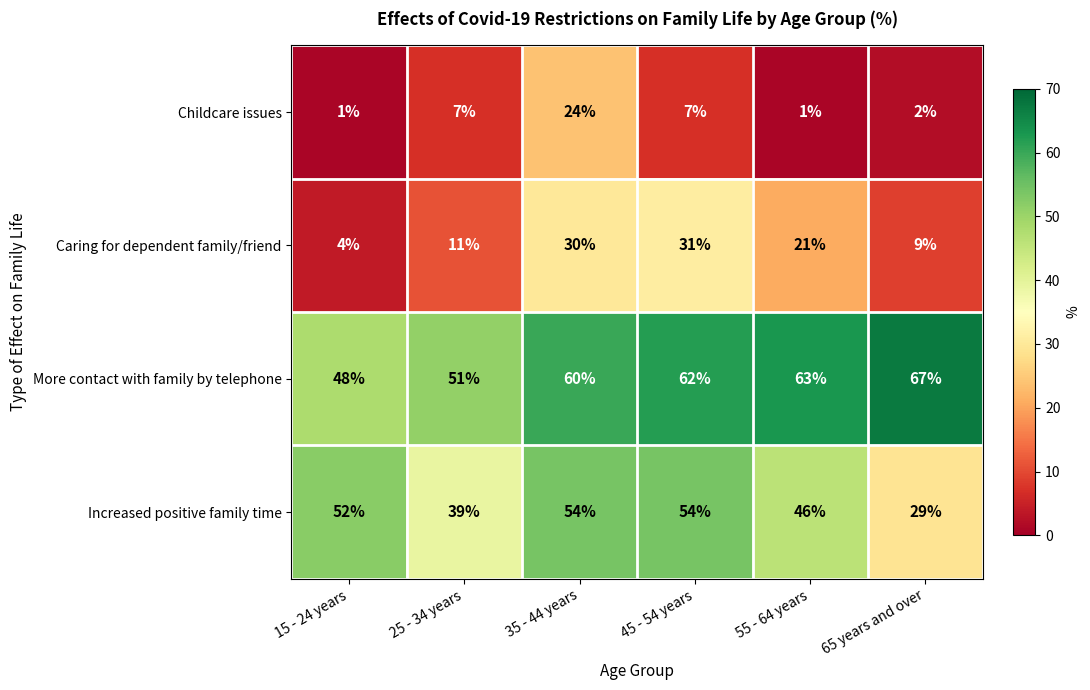

The Increased positive family time series shows 46 at 55 - 64 years. True or false?

True